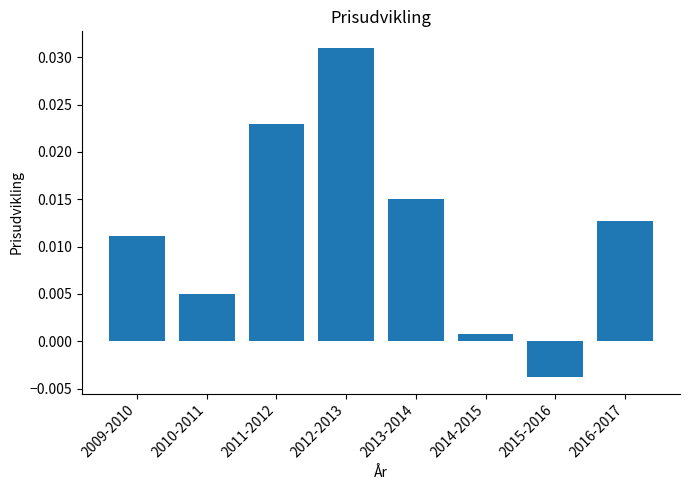

Which label corresponds to the smallest value in the chart?

2015-2016